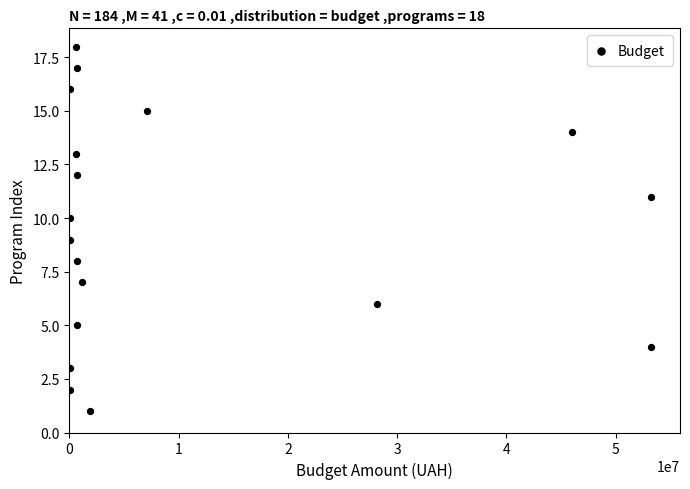

What is the range of X values (max minus min)?

53167630